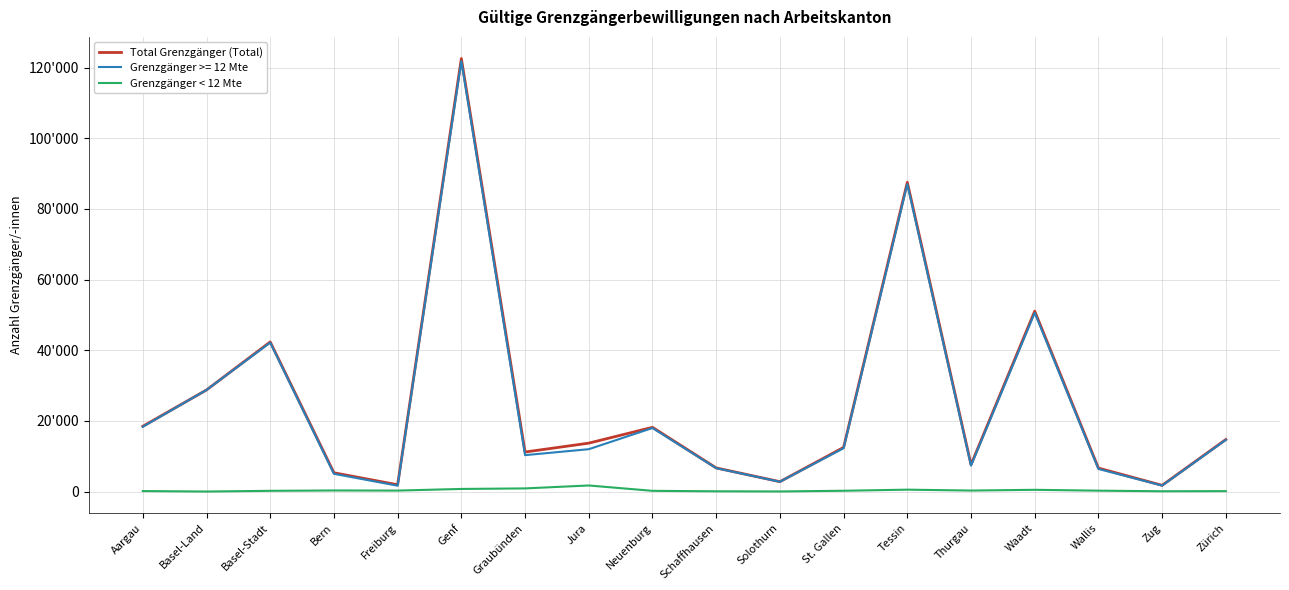

True or false: Grenzgänger < 12 Mte has a value of 270 at Freiburg.

True